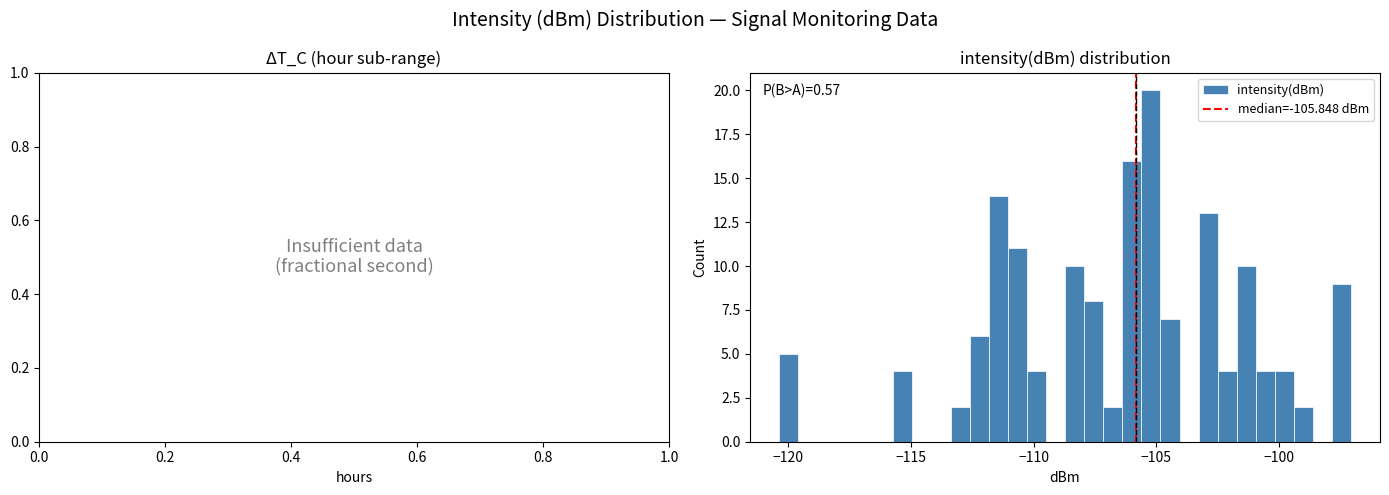

Read against the x-axis, roughly where is the centre of the tallest bar?

-105.0